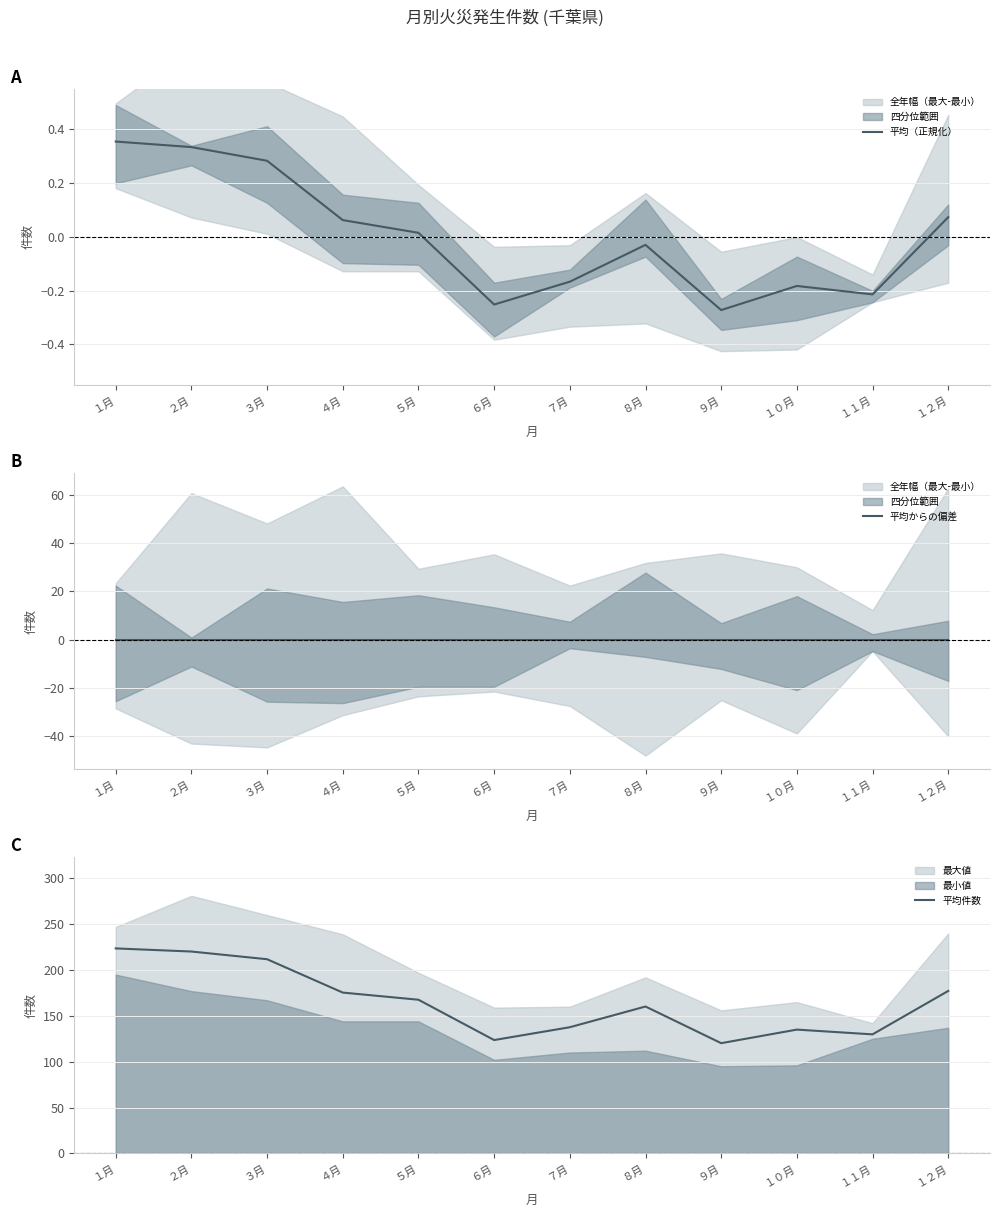

Count the number of data series in this chart.

3